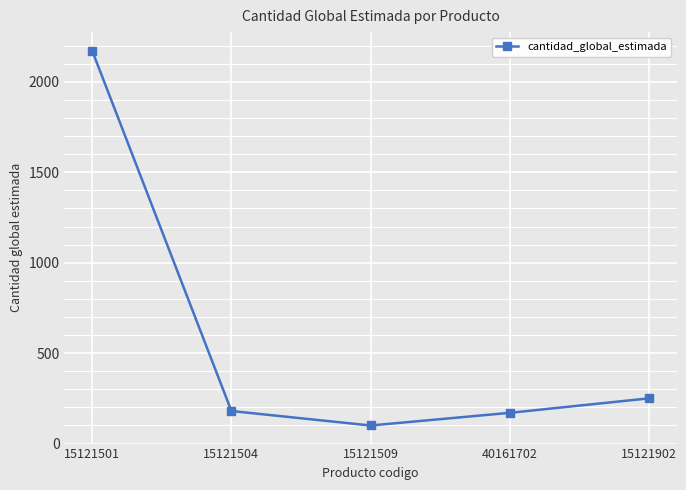

What is the value of the 1st point from the left?

2171